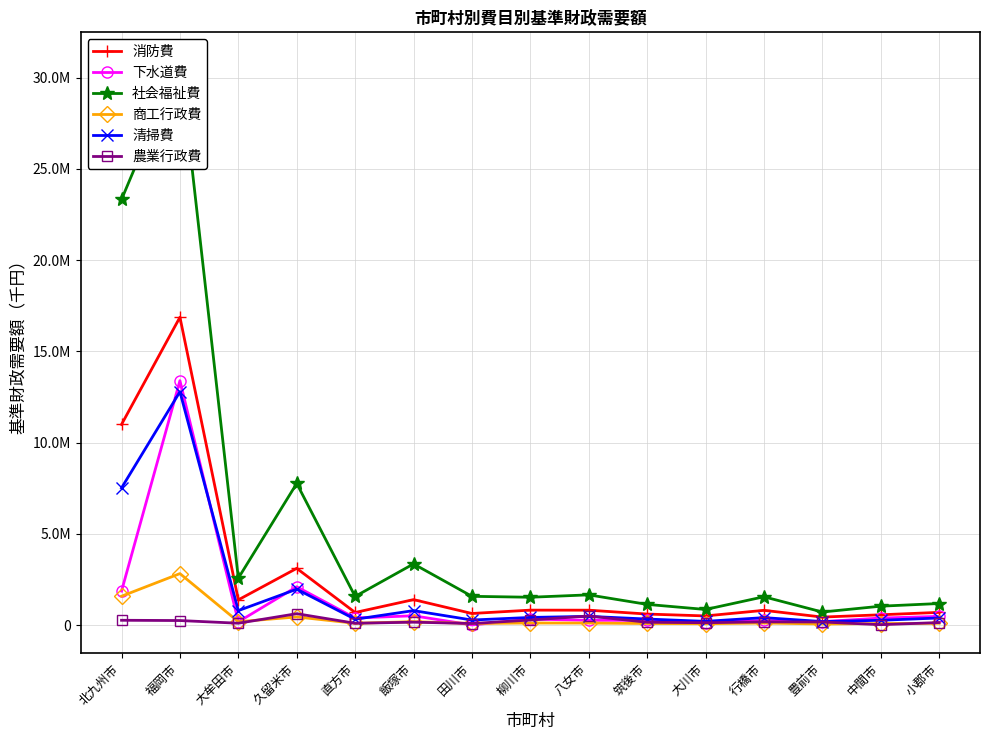

Rank the series at 豊前市 from lowest to highest value.

商工行政費, 農業行政費, 下水道費, 清掃費, 消防費, 社会福祉費